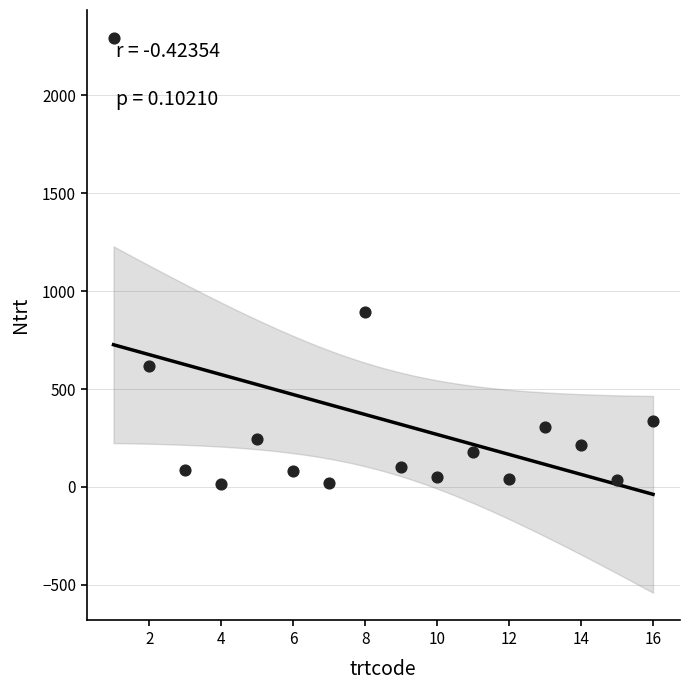

What is the range of X values (max minus min)?

15